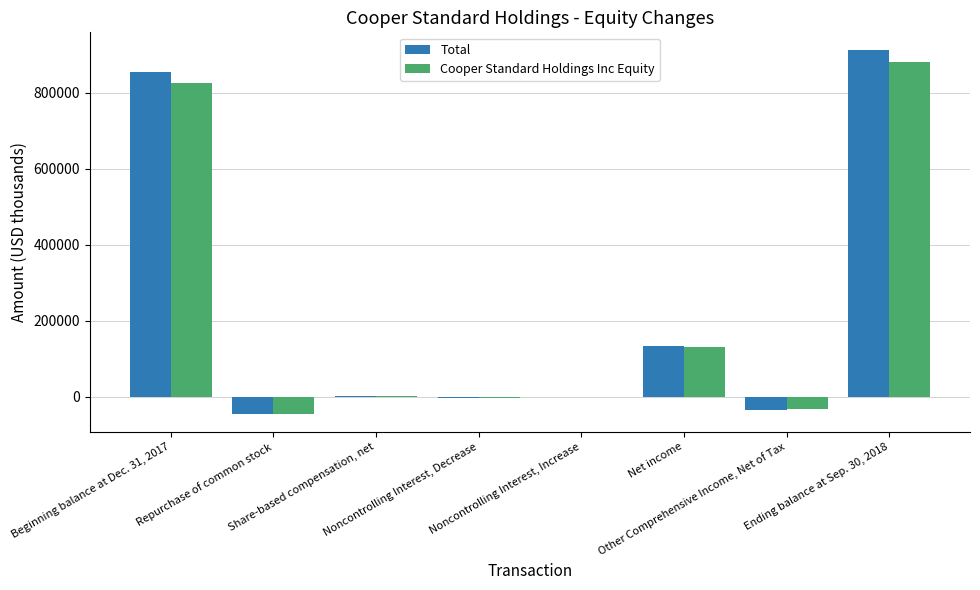

Where is Total nearest to the value 433815?

Net income